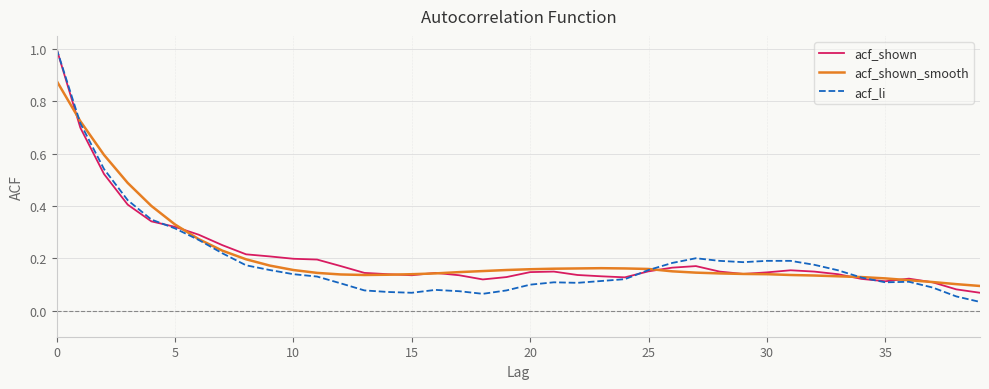

Which series has the widest spread of values?

acf_li